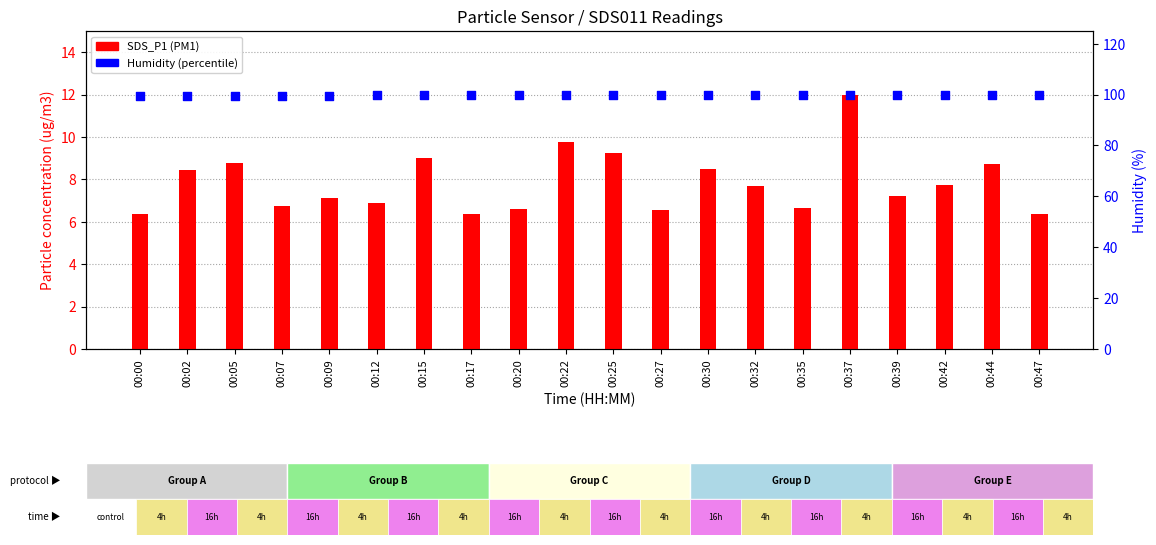

Which series has the widest spread of Y values?

SDS_P1